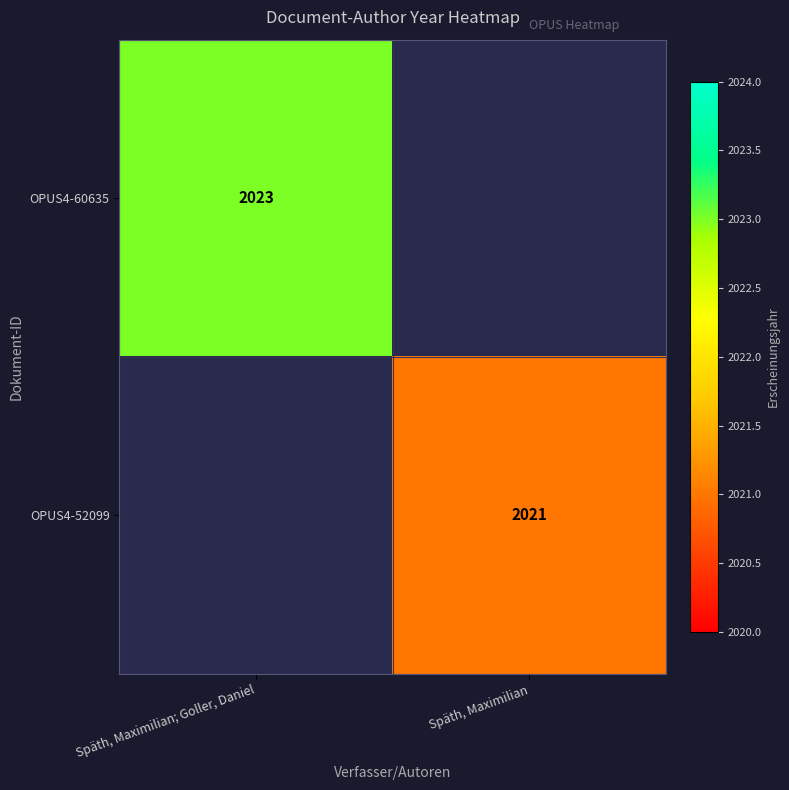

The value of OPUS4-60635 at Späth, Maximilian; Goller, Daniel is 2804. True or false?

False